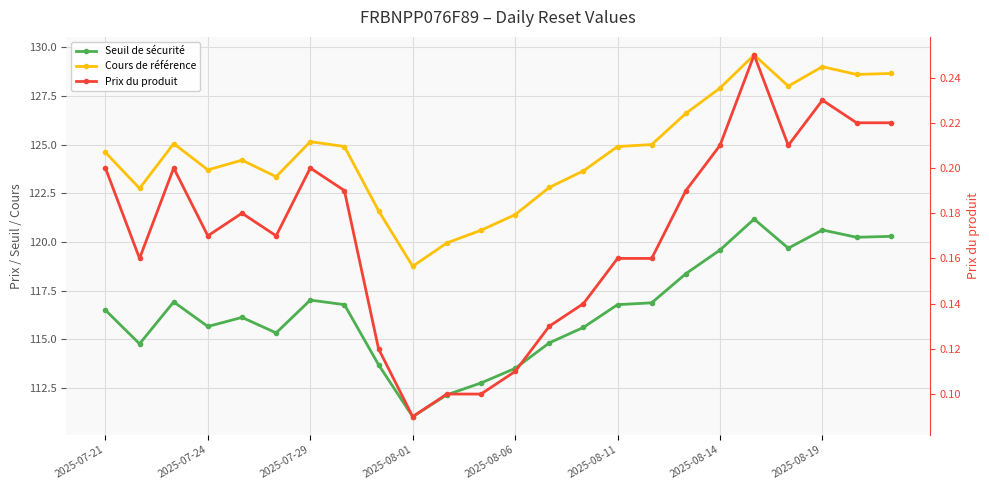

The value of Cours de référence at 2025-08-19 is 168.8. True or false?

False